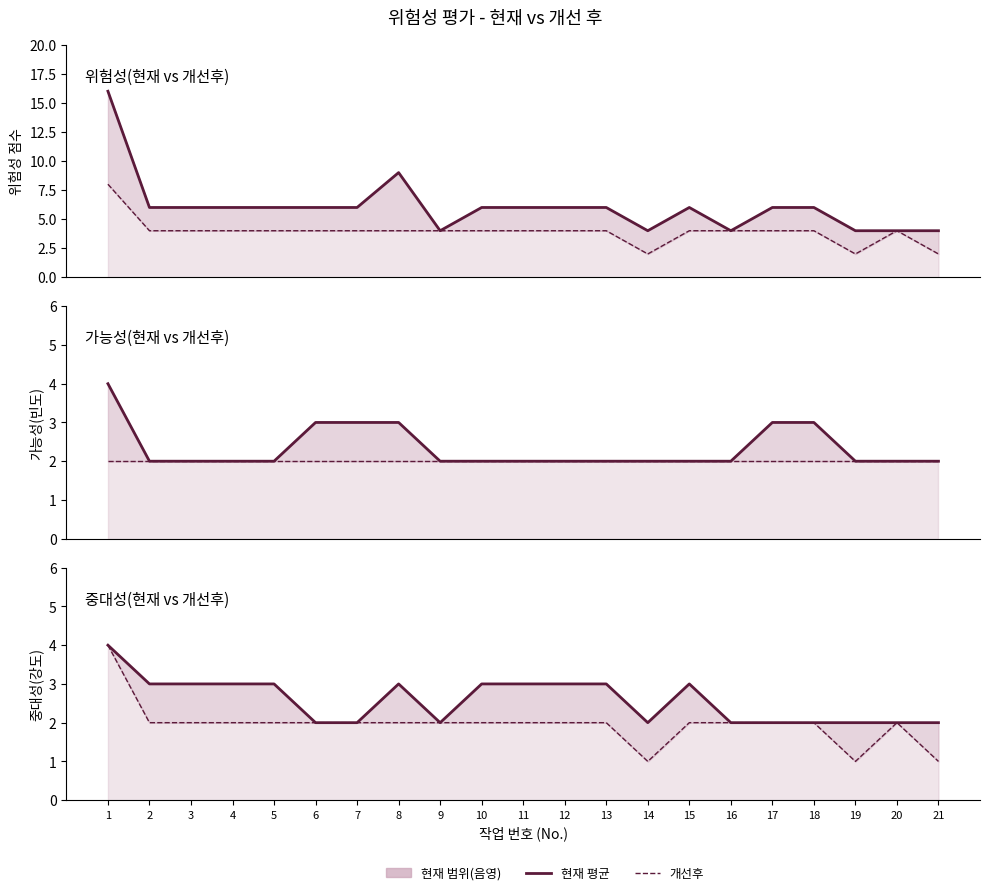

Reading left to right, extract all data points from this chart.

위험성(현재): 1=16	2=6	3=6	4=6	5=6	6=6	7=6	8=9	9=4	10=6	11=6	12=6	13=6	14=4	15=6	16=4	17=6	18=6	19=4	20=4	21=4
위험성(개선후): 1=8	2=4	3=4	4=4	5=4	6=4	7=4	8=4	9=4	10=4	11=4	12=4	13=4	14=2	15=4	16=4	17=4	18=4	19=2	20=4	21=2
가능성(현재): 1=4	2=2	3=2	4=2	5=2	6=3	7=3	8=3	9=2	10=2	11=2	12=2	13=2	14=2	15=2	16=2	17=3	18=3	19=2	20=2	21=2
가능성(개선후): 1=2	2=2	3=2	4=2	5=2	6=2	7=2	8=2	9=2	10=2	11=2	12=2	13=2	14=2	15=2	16=2	17=2	18=2	19=2	20=2	21=2
중대성(현재): 1=4	2=3	3=3	4=3	5=3	6=2	7=2	8=3	9=2	10=3	11=3	12=3	13=3	14=2	15=3	16=2	17=2	18=2	19=2	20=2	21=2
중대성(개선후): 1=4	2=2	3=2	4=2	5=2	6=2	7=2	8=2	9=2	10=2	11=2	12=2	13=2	14=1	15=2	16=2	17=2	18=2	19=1	20=2	21=1